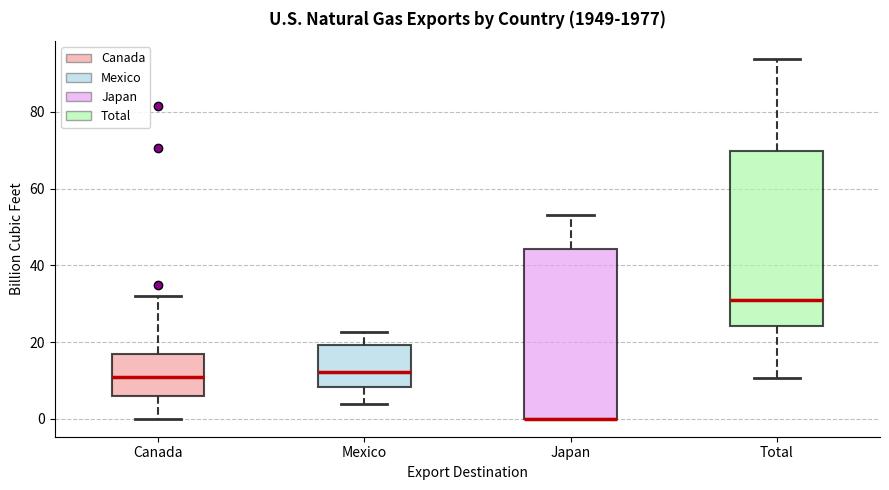

Reading left to right, transcribe this box plot: for each box, give where its median line is, the range the box spans, and where its two whiskers end, as read against the y-axis. The values are not printed on the chart, so give them approximately, as read against the axis.

Canada: median 10, box 6 to 16, whiskers 0 to 32
Mexico: median 12, box 8 to 20, whiskers 4 to 22
Japan: median 0 (drawn on the box's lower edge), box 0 to 44, whiskers 0 to 54
Total: median 32, box 24 to 70, whiskers 10 to 94